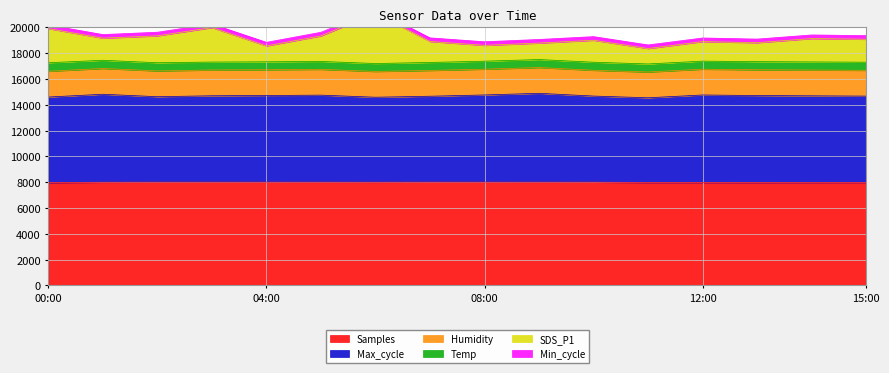

Is it true that Samples equals 7974.6 at 12:00?

True